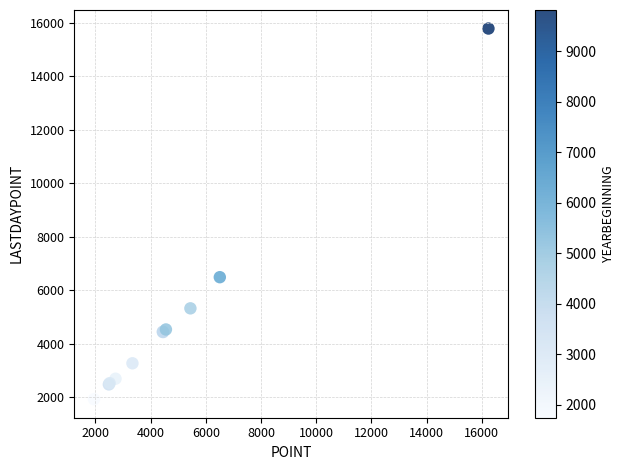

What Y value in the scatter plot is closest to 8848?

6480.7